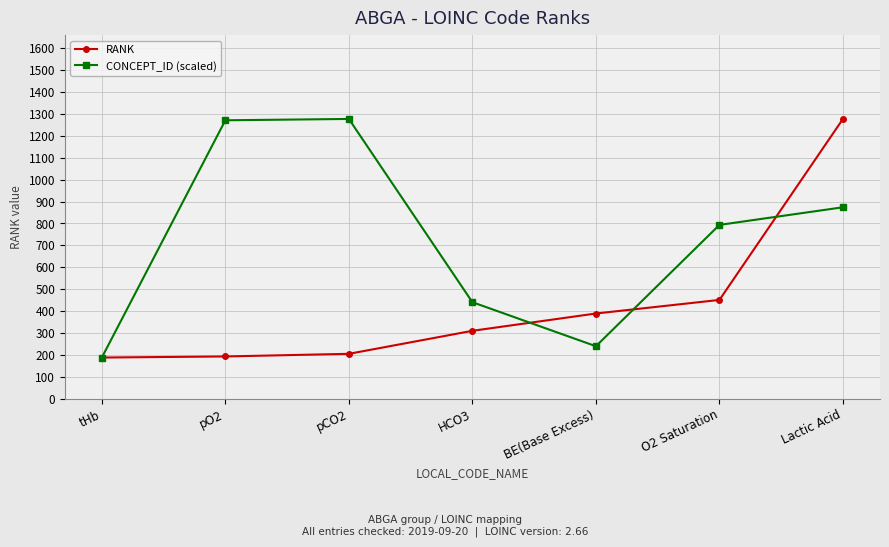

Count the number of categories in the chart.

7